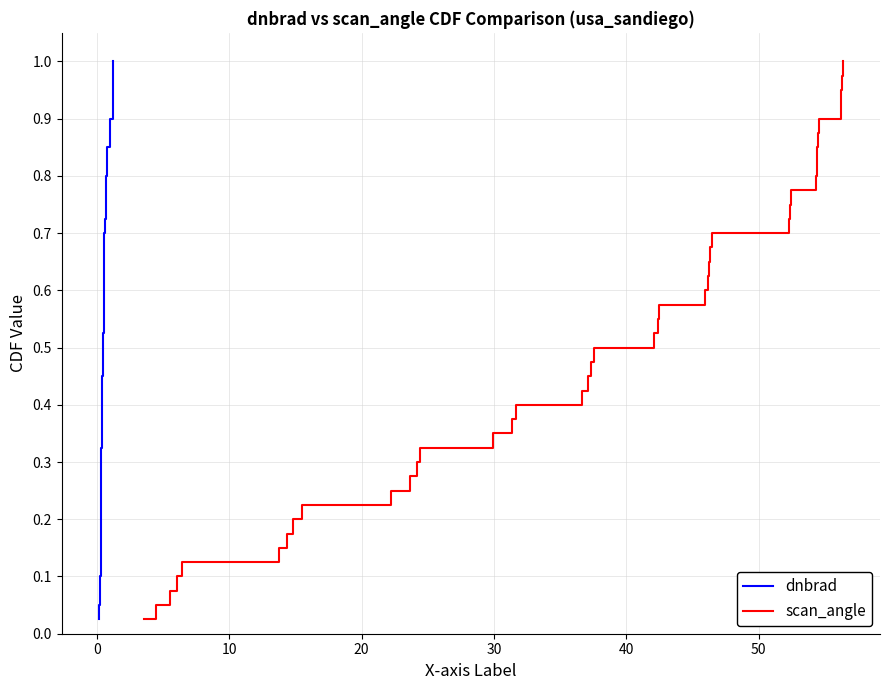

True or false: dnbrad and scan_angle cross at least once.

False